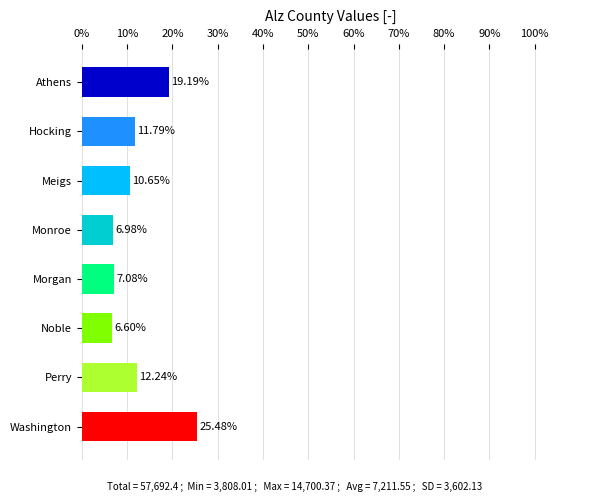

Which category has the lowest value across all series?

Noble